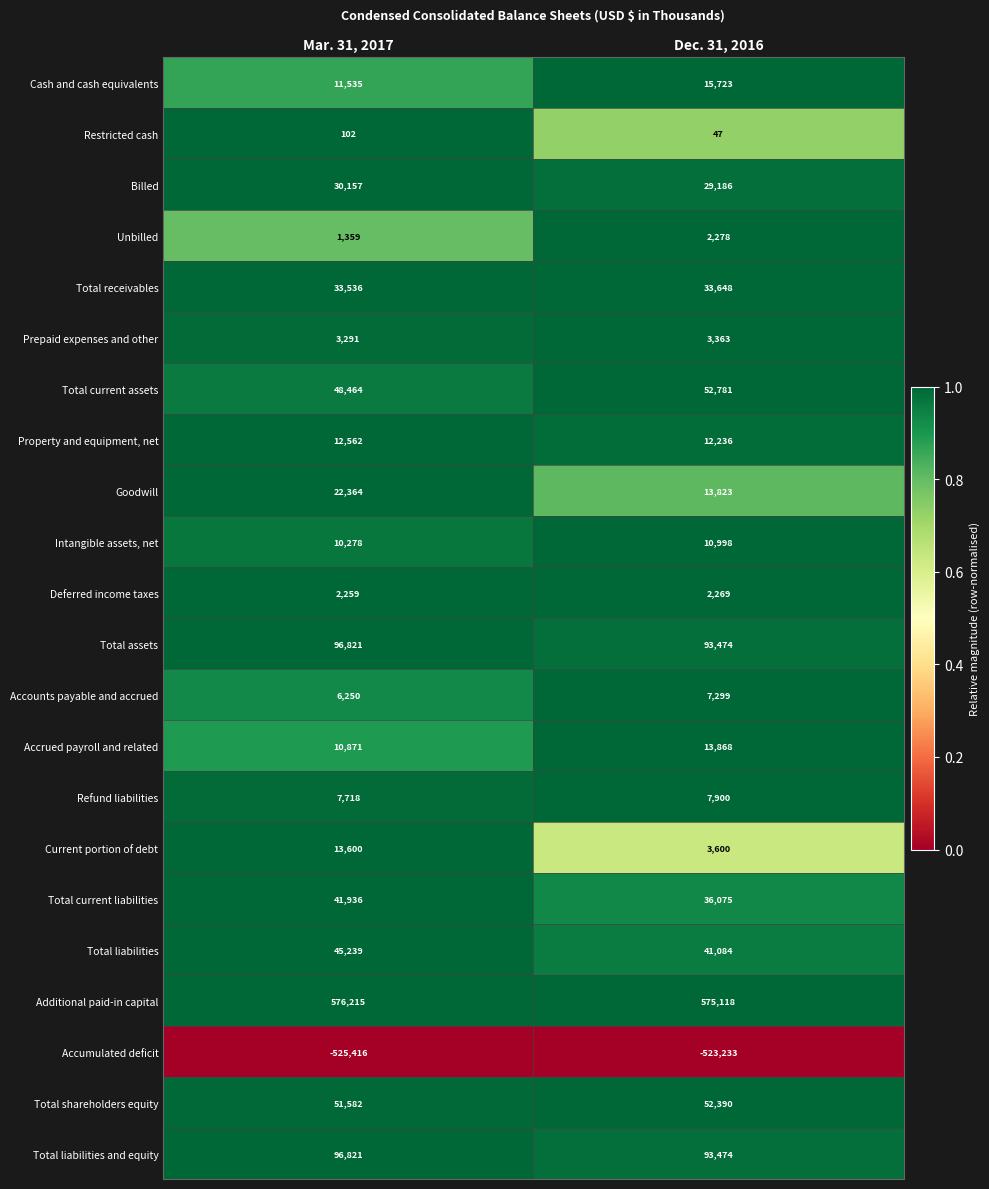

The Cash and cash equivalents series shows 3255 at Mar. 31, 2017. True or false?

False